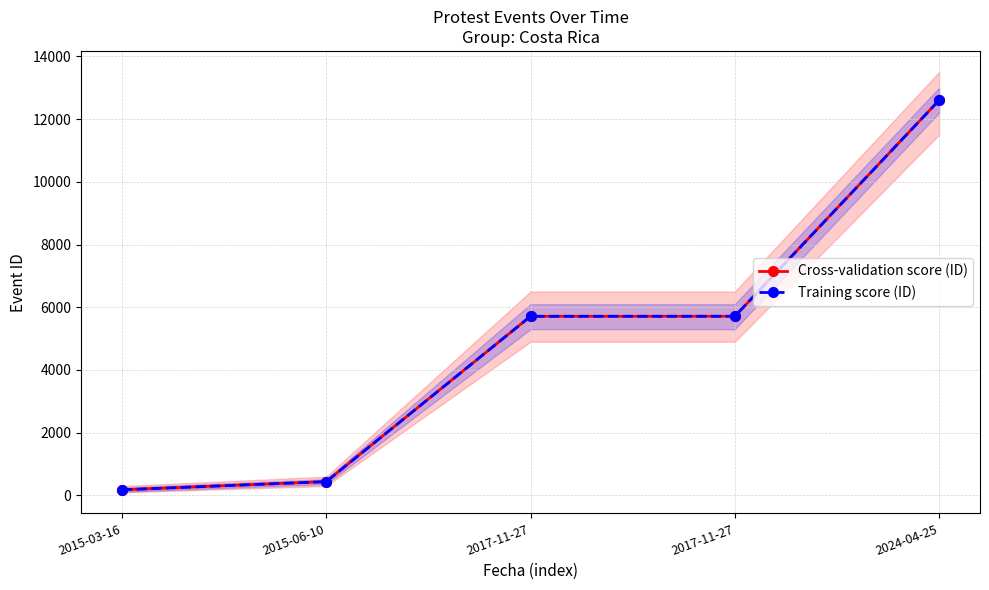

What is the label of the 2nd point from the right?

2017-11-27